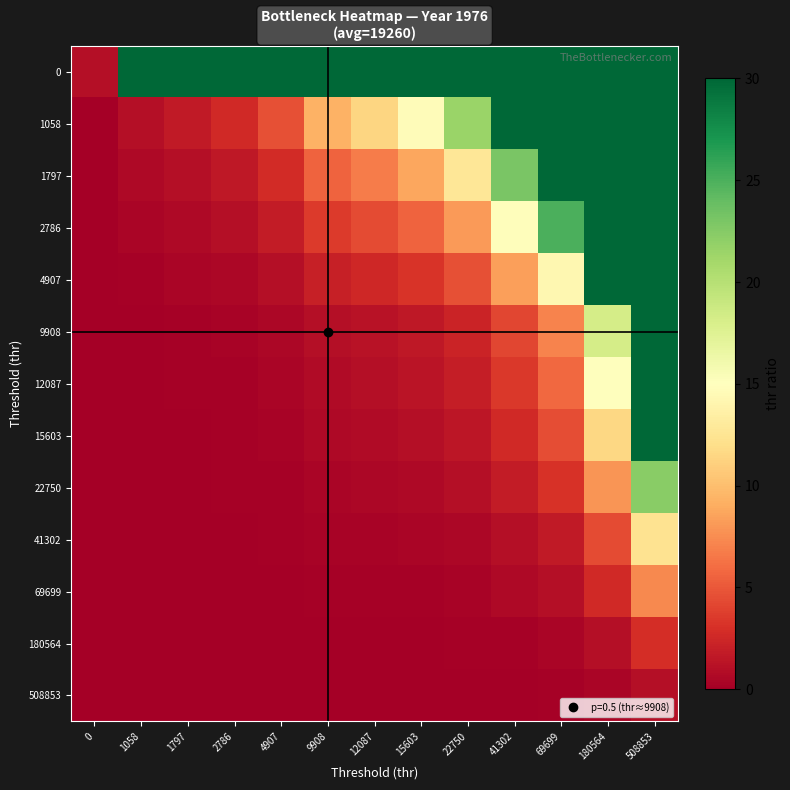

Reading right to left, transcribe all the data shown in this chart.

0: 508853=30.0	180564=30.0	69699=30.0	41302=30.0	22750=30.0	15603=30.0	12087=30.0	9908=30.0	4907=30.0	2786=30.0	1797=30.0	1058=30.0	0=1.0
1058: 508853=30.0	180564=30.0	69699=30.0	41302=30.0	22750=21.5	15603=14.7	12087=11.4	9908=9.4	4907=4.6	2786=2.6	1797=1.7	1058=1.0	0=0.0
1797: 508853=30.0	180564=30.0	69699=30.0	41302=23.0	22750=12.7	15603=8.7	12087=6.7	9908=5.5	4907=2.7	2786=1.6	1797=1.0	1058=0.6	0=0.0
2786: 508853=30.0	180564=30.0	69699=25.0	41302=14.8	22750=8.2	15603=5.6	12087=4.3	9908=3.6	4907=1.8	2786=1.0	1797=0.6	1058=0.4	0=0.0
4907: 508853=30.0	180564=30.0	69699=14.2	41302=8.4	22750=4.6	15603=3.2	12087=2.5	9908=2.0	4907=1.0	2786=0.6	1797=0.4	1058=0.2	0=0.0
9908: 508853=30.0	180564=18.2	69699=7.0	41302=4.2	22750=2.3	15603=1.6	12087=1.2	9908=1.0	4907=0.5	2786=0.3	1797=0.2	1058=0.1	0=0.0
12087: 508853=30.0	180564=14.9	69699=5.8	41302=3.4	22750=1.9	15603=1.3	12087=1.0	9908=0.8	4907=0.4	2786=0.2	1797=0.1	1058=0.1	0=0.0
15603: 508853=30.0	180564=11.6	69699=4.5	41302=2.6	22750=1.5	15603=1.0	12087=0.8	9908=0.6	4907=0.3	2786=0.2	1797=0.1	1058=0.1	0=0.0
22750: 508853=22.4	180564=7.9	69699=3.1	41302=1.8	22750=1.0	15603=0.7	12087=0.5	9908=0.4	4907=0.2	2786=0.1	1797=0.1	1058=0.0	0=0.0
41302: 508853=12.3	180564=4.4	69699=1.7	41302=1.0	22750=0.6	15603=0.4	12087=0.3	9908=0.2	4907=0.1	2786=0.1	1797=0.0	1058=0.0	0=0.0
69699: 508853=7.3	180564=2.6	69699=1.0	41302=0.6	22750=0.3	15603=0.2	12087=0.2	9908=0.1	4907=0.1	2786=0.0	1797=0.0	1058=0.0	0=0.0
180564: 508853=2.8	180564=1.0	69699=0.4	41302=0.2	22750=0.1	15603=0.1	12087=0.1	9908=0.1	4907=0.0	2786=0.0	1797=0.0	1058=0.0	0=0.0
508853: 508853=1.0	180564=0.4	69699=0.1	41302=0.1	22750=0.0	15603=0.0	12087=0.0	9908=0.0	4907=0.0	2786=0.0	1797=0.0	1058=0.0	0=0.0